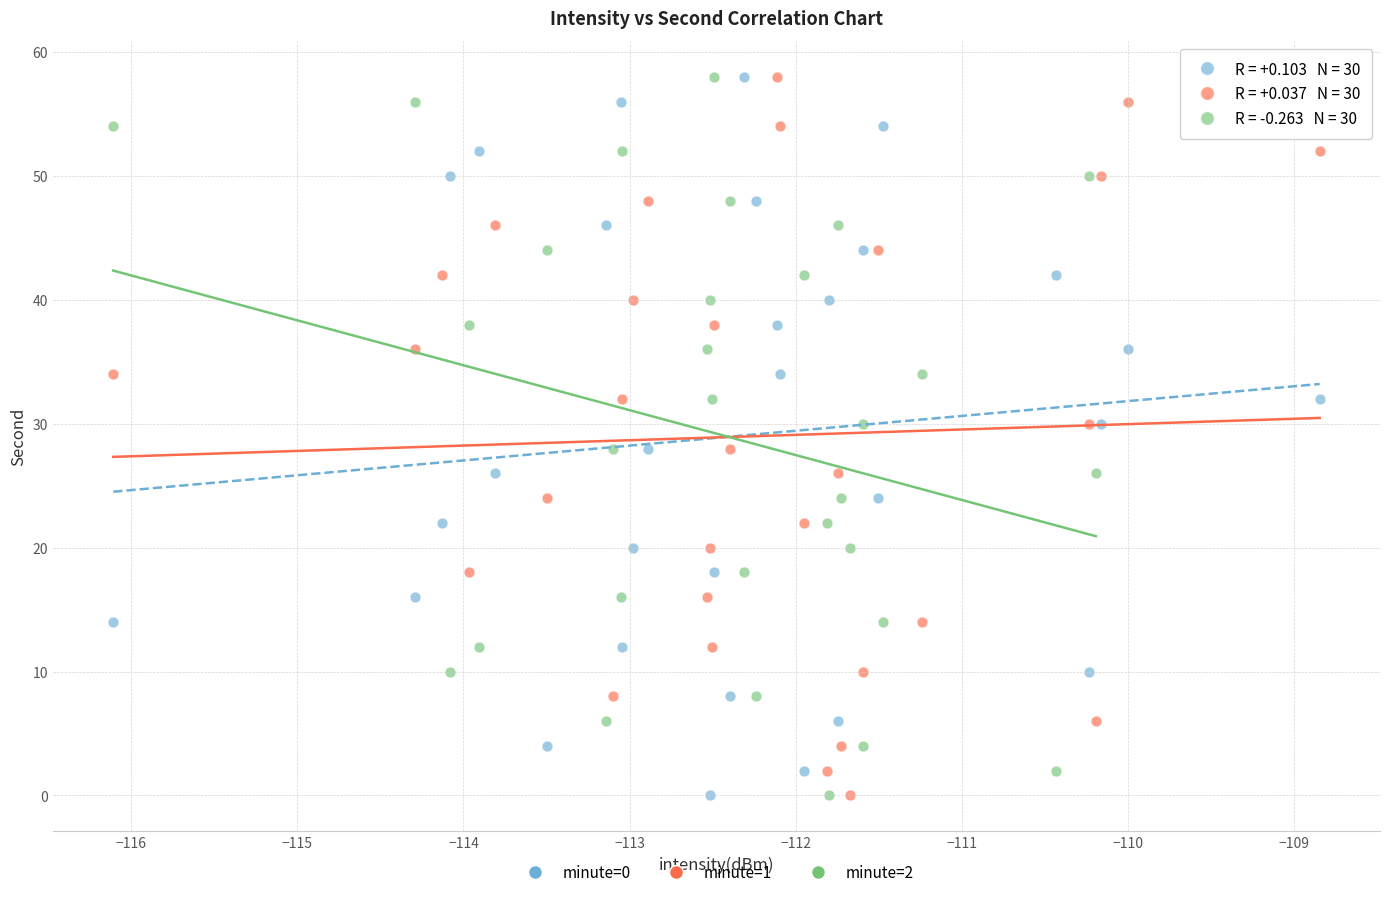

What are all the series names shown in the legend?

minute=0, minute=1, minute=2